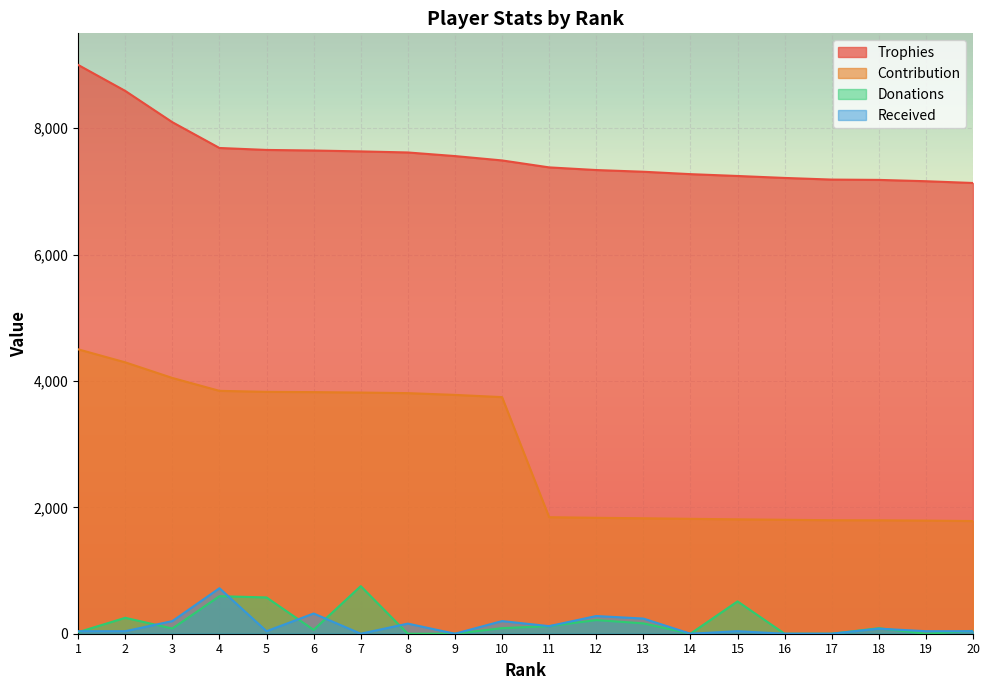

What is the value of the Received point at the 18th from the left?

80